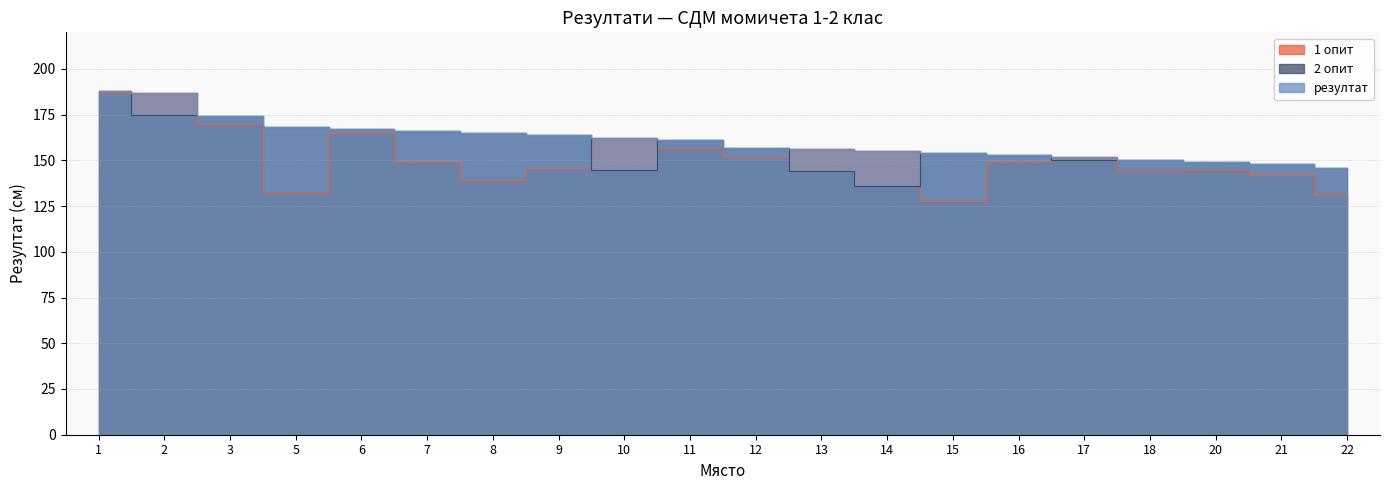

What is the minimum value shown in the chart?

128